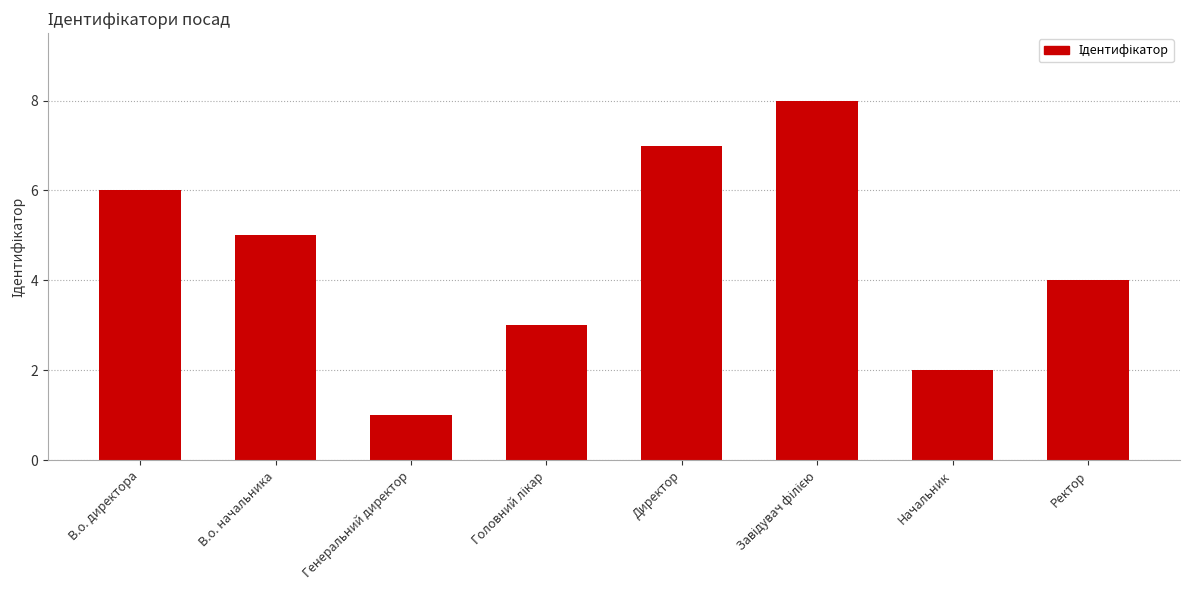

How many bars are there in total?

8